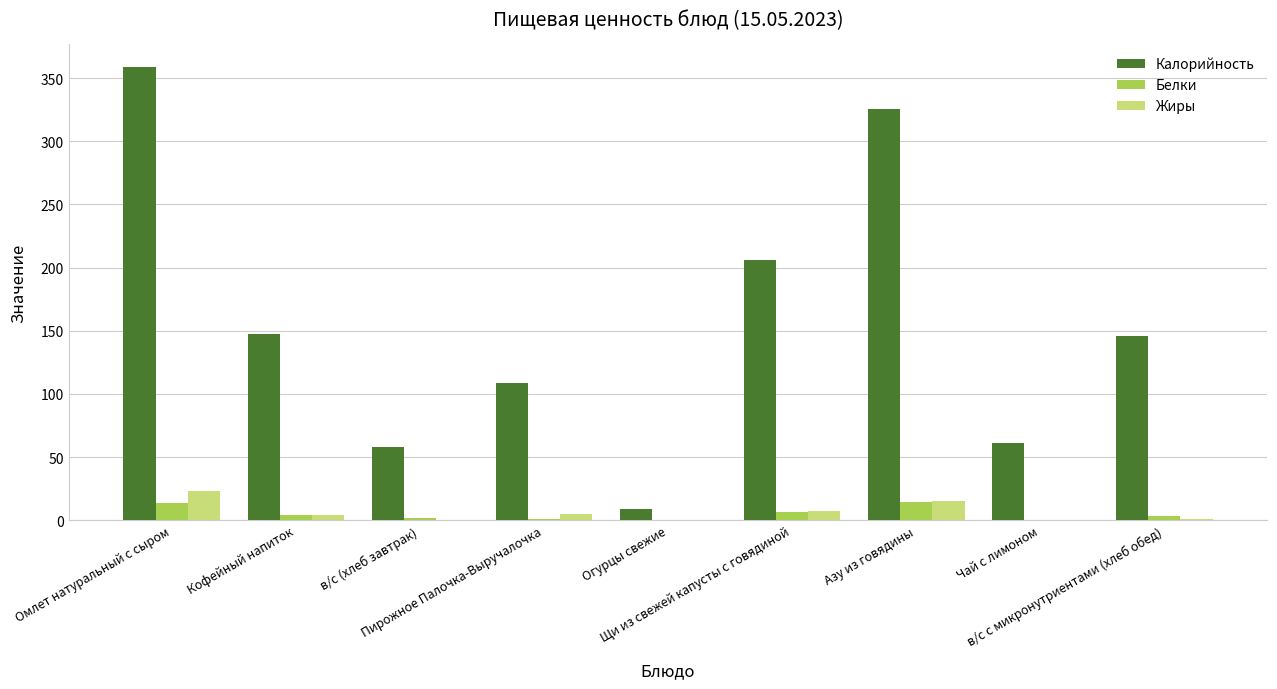

What is the greatest value displayed?

358.7